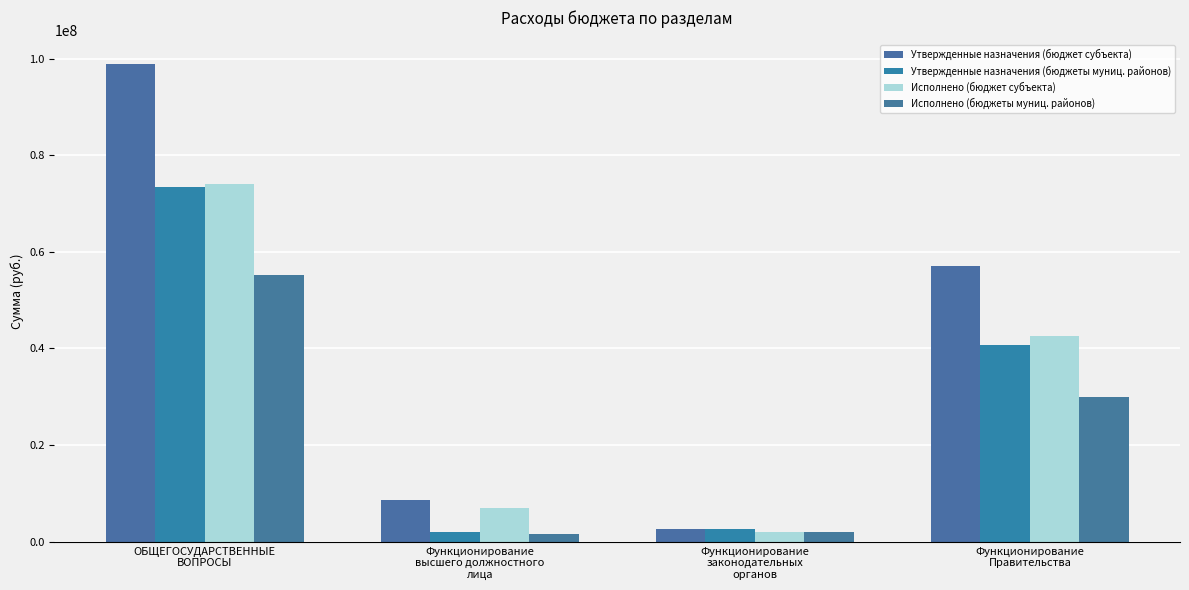

True or false: Исполнено (бюджеты муниц. районов) has a value of 6782551.8 at Функционирование
Правительства.

False